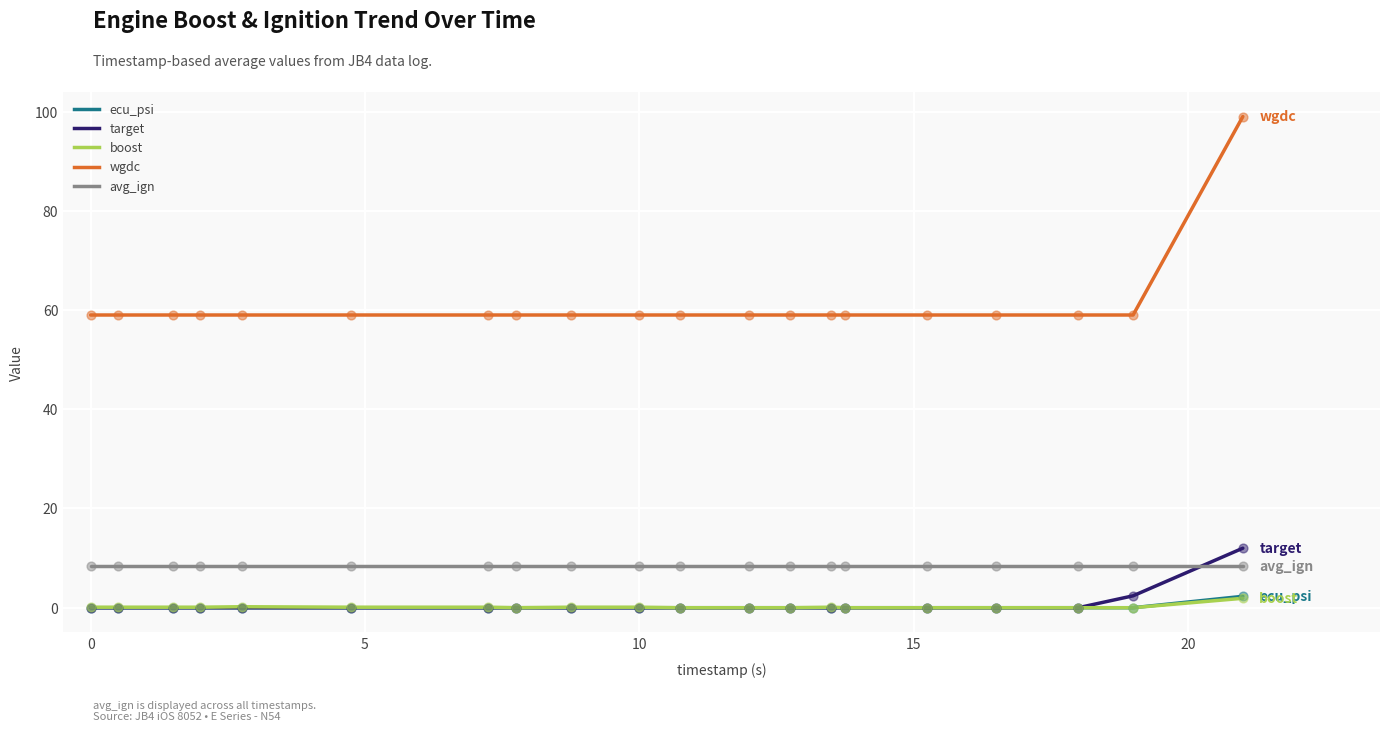

Which series has the largest total across all categories?

wgdc